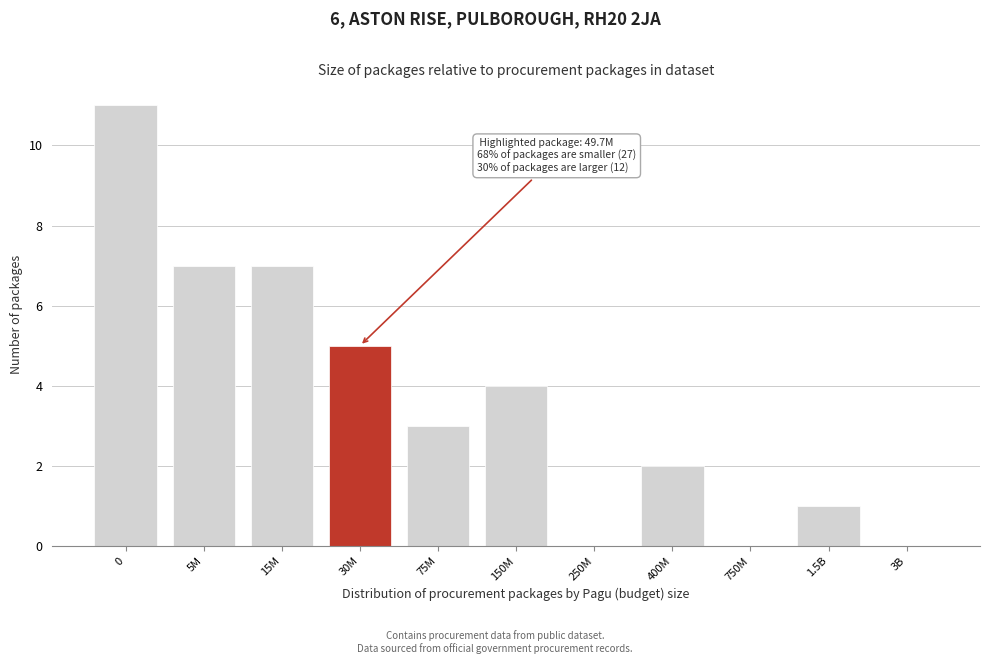

Reading left to right, what are all the values shown in this chart?

0=11	5M=7	15M=7	30M=5	75M=3	150M=4	250M=0	400M=2	750M=0	1.5B=1	3B=0